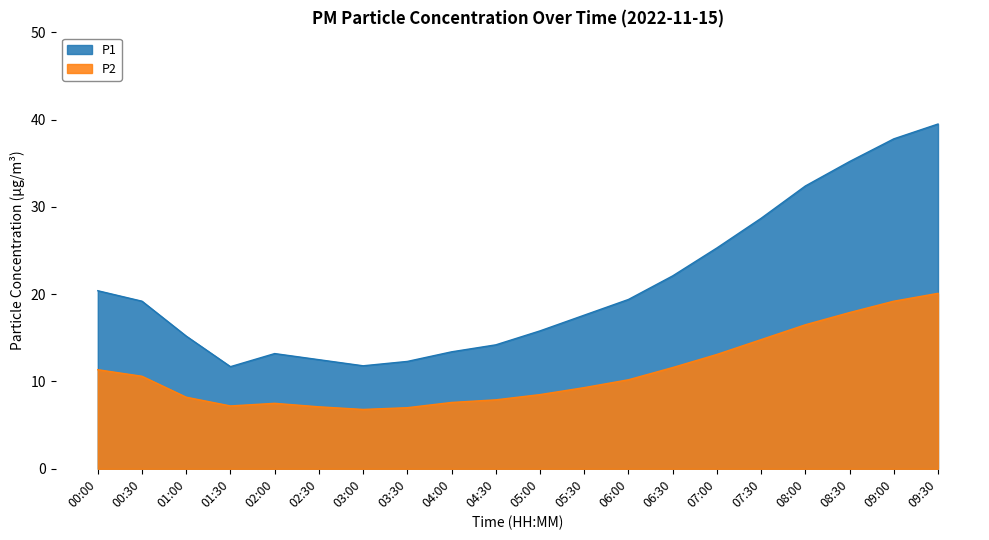

Where does the P2 series first go above 10?

00:00